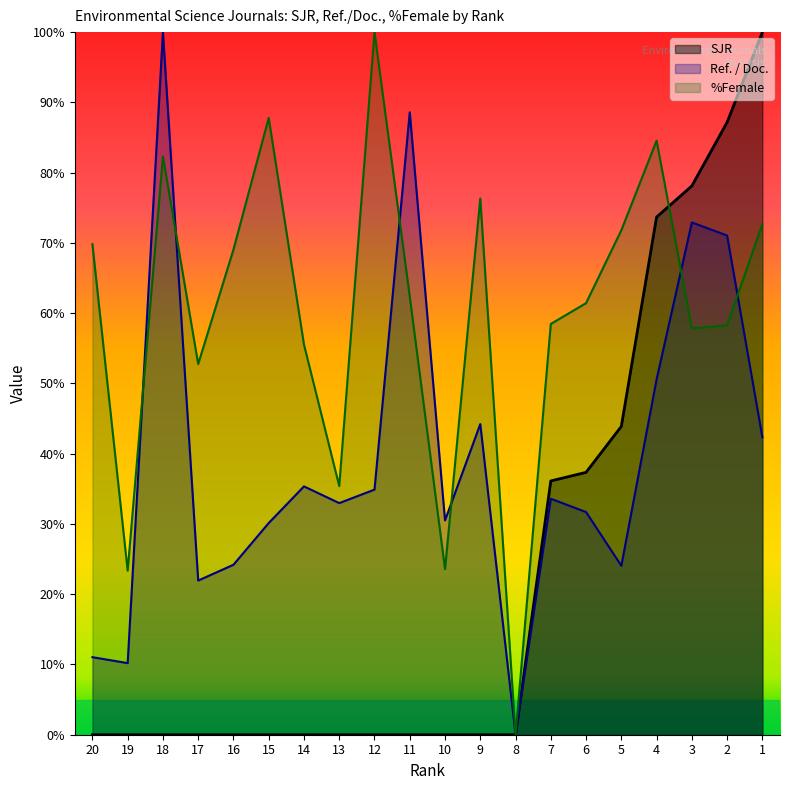

Between 8 and 4, which series saw the biggest shift?

%Female